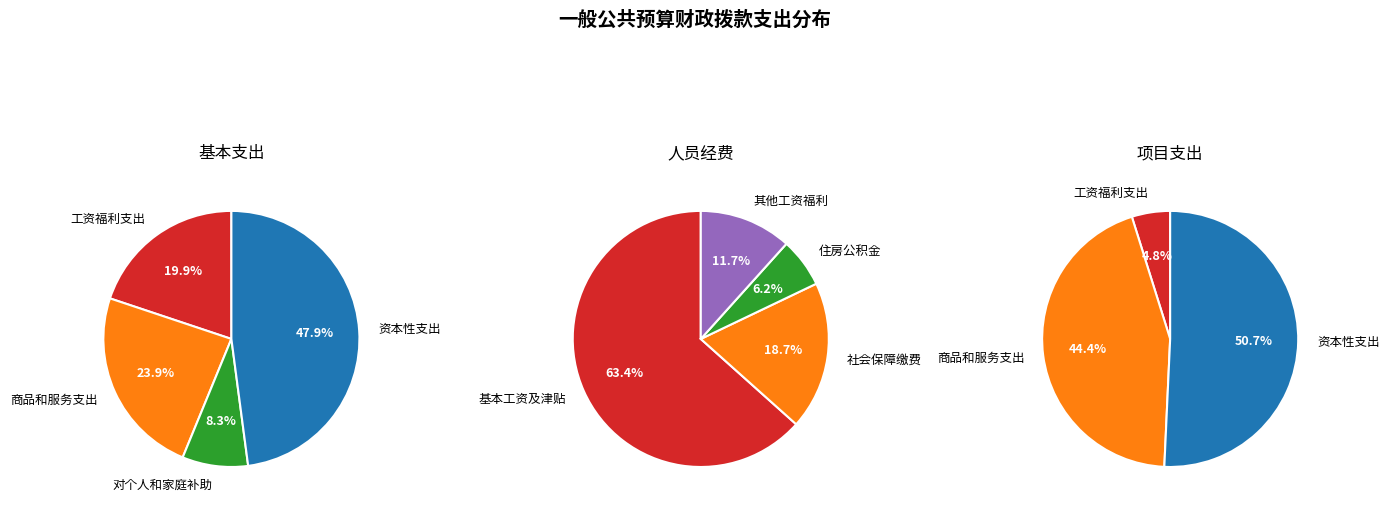

Is there a majority slice in this chart?

No